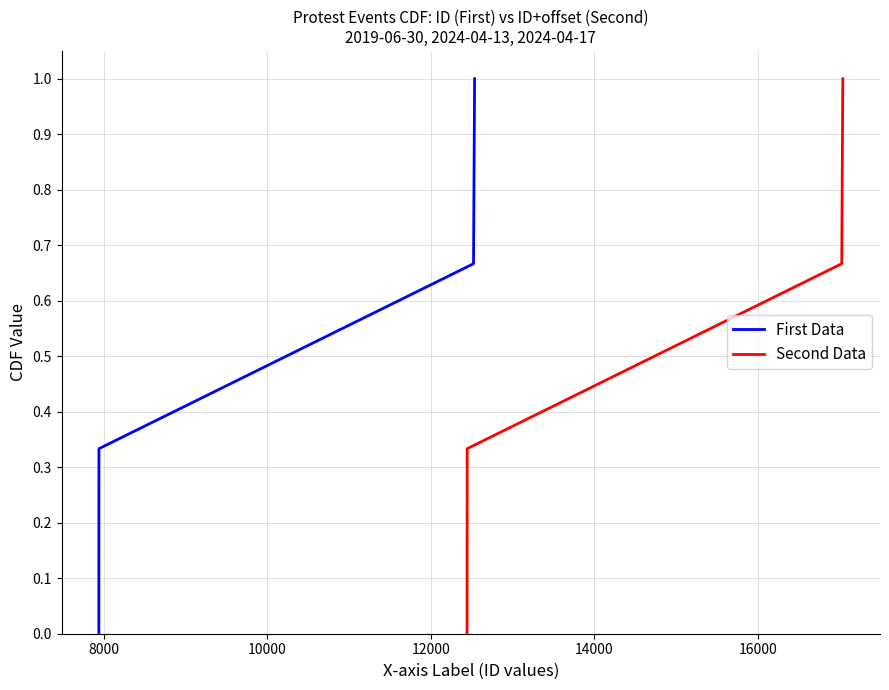

Does the chart have visible grid lines?

Yes